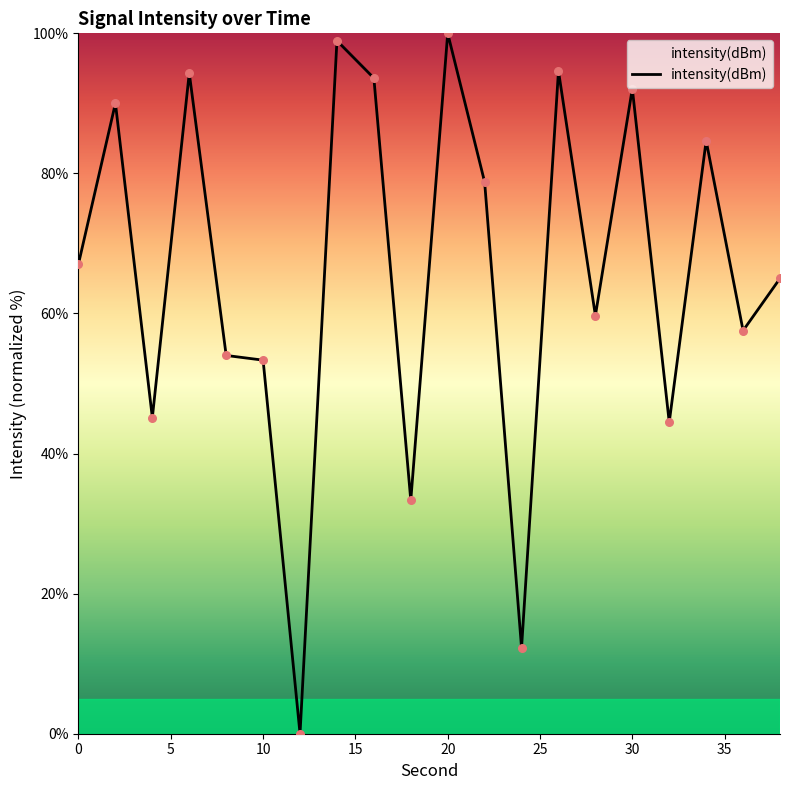

What is the maximum value shown in the chart?

100.0